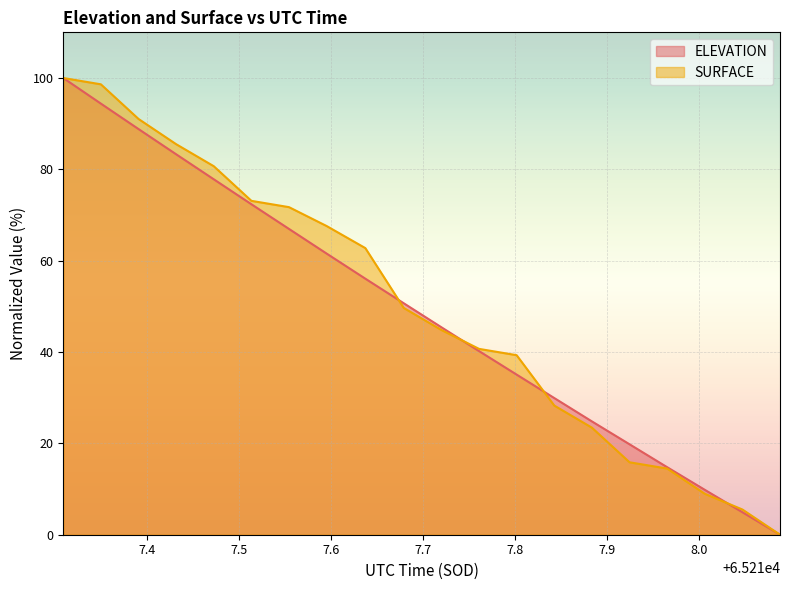

Which label corresponds to the smallest value in the chart?

65218.0886